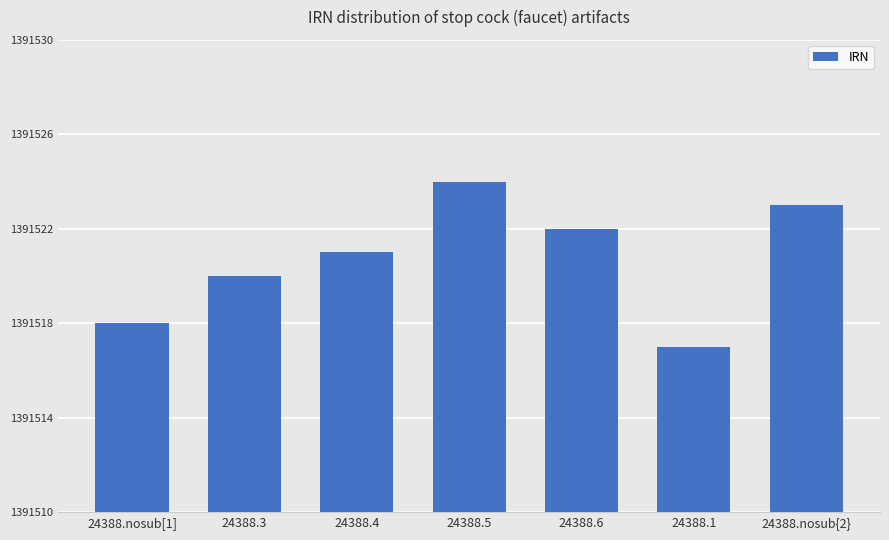

What is the label of the 7th bar from the left?

24388.nosub{2}